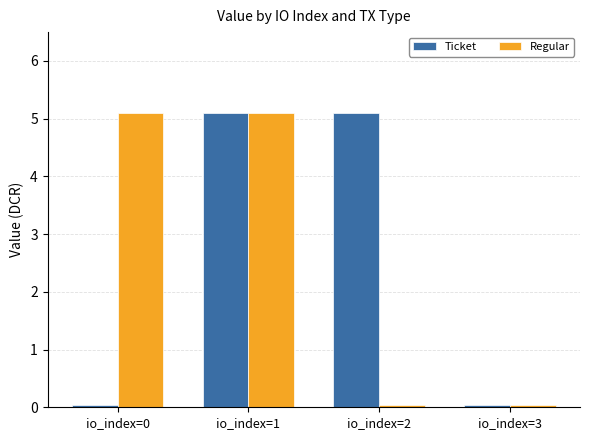

What is the average value of the Ticket series?

2.6